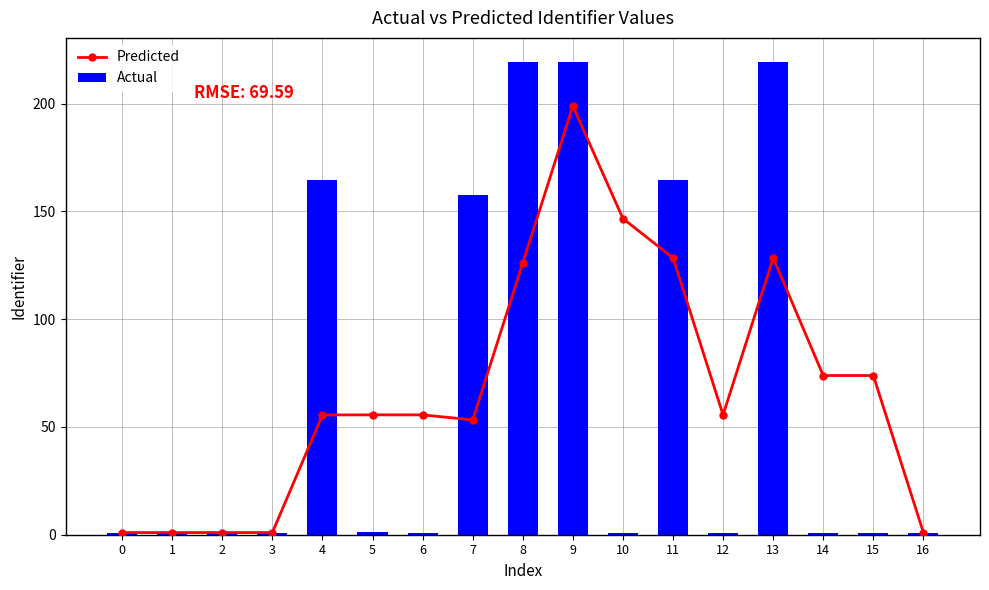

What is the total value across all series at 13?

347.9